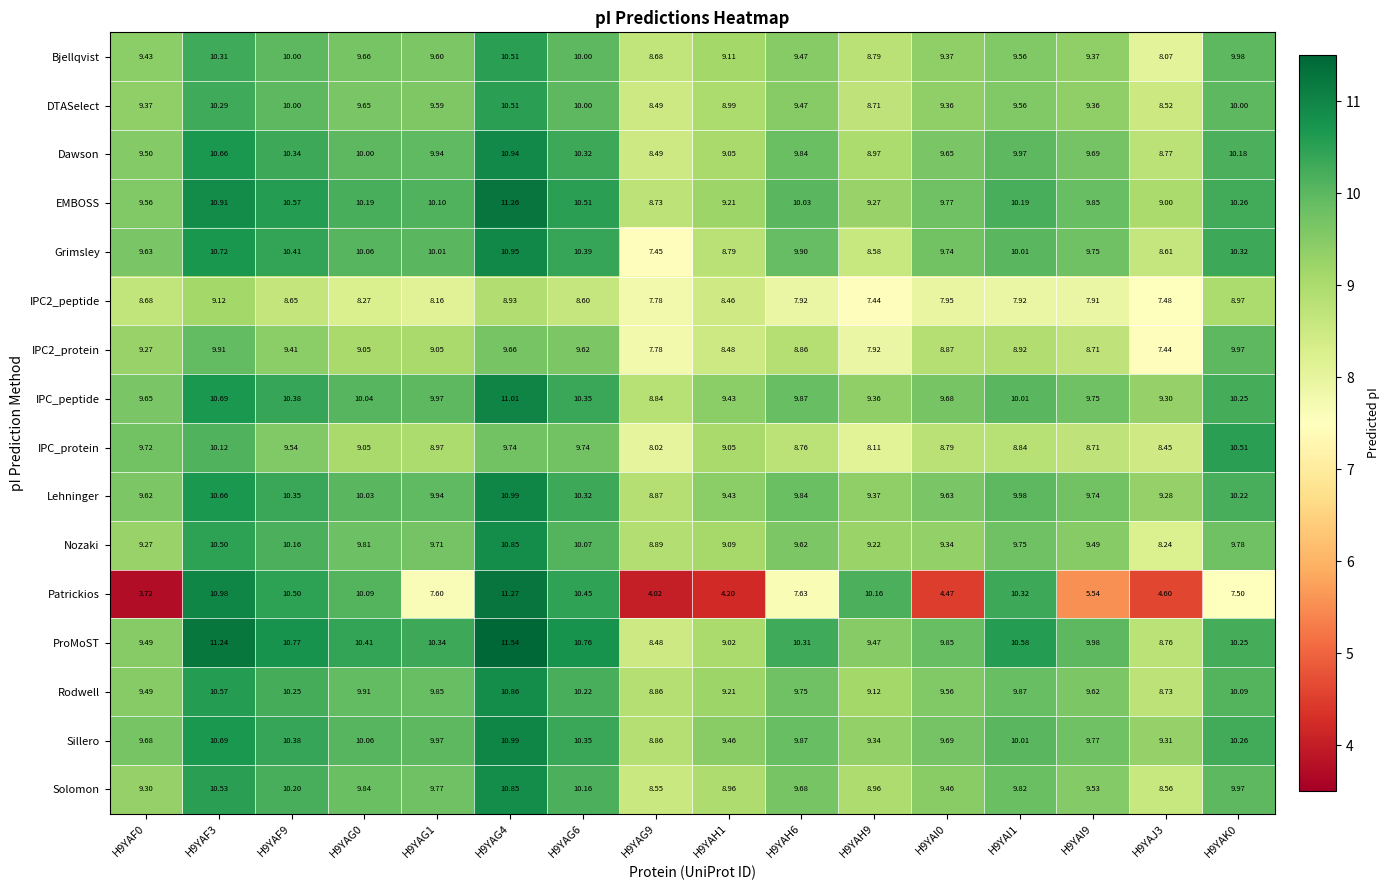

Is the value of ProMoST at H9YAK0 greater than the value of EMBOSS at H9YAJ3?

Yes